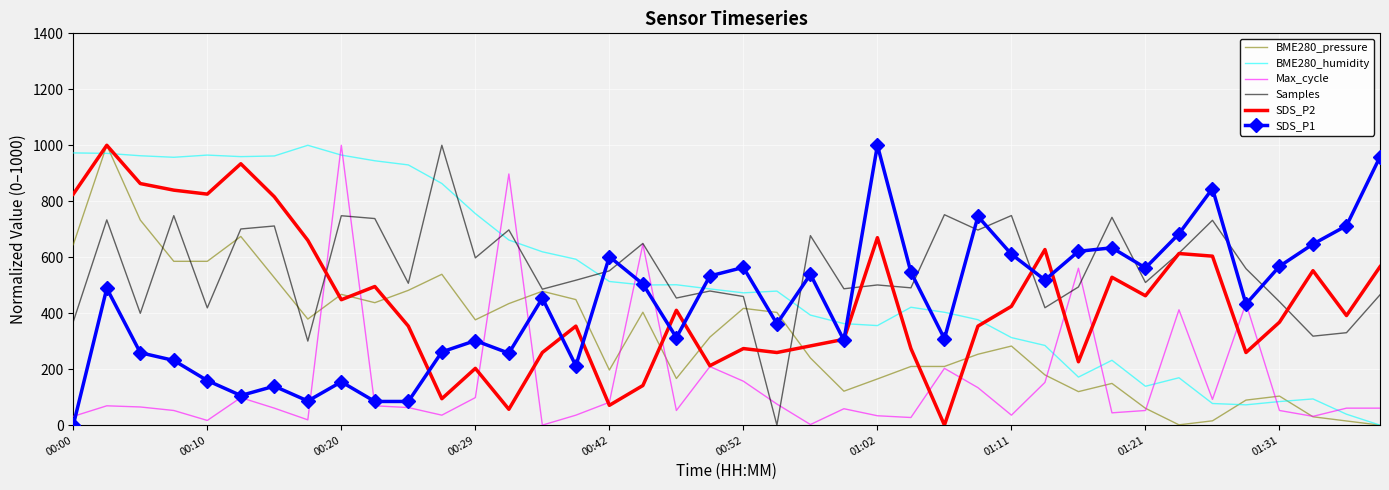

In BME280_humidity, how many points are higher than both neighbors (excluding endpoints)?

8